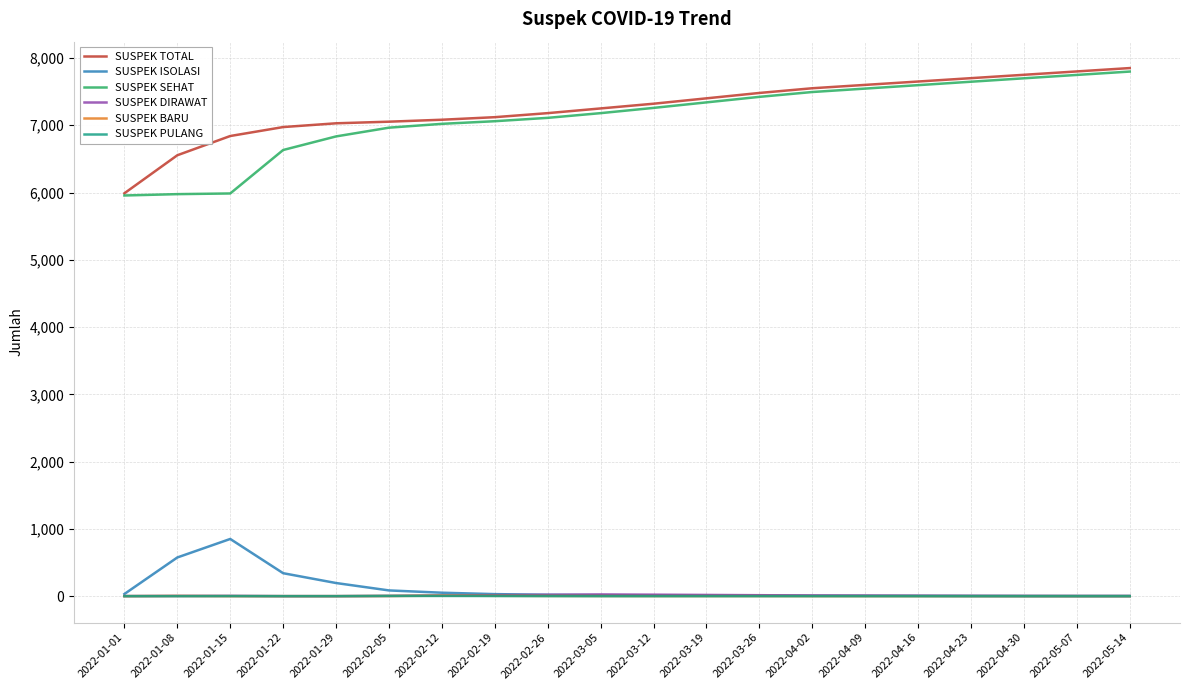

The value of SUSPEK ISOLASI at 2022-02-26 is 20. True or false?

True